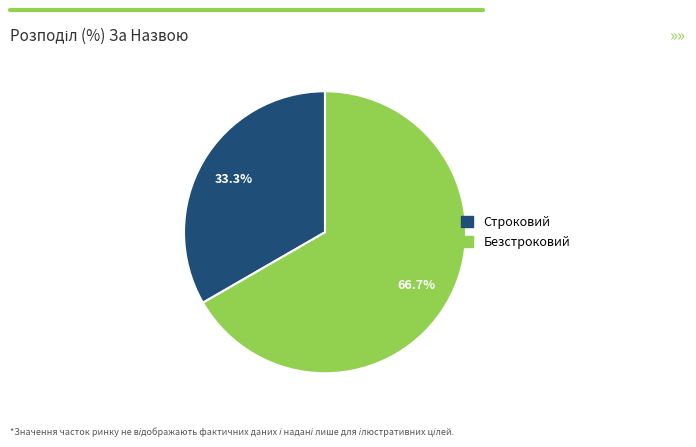

Which slice is the largest?

Безстроковий